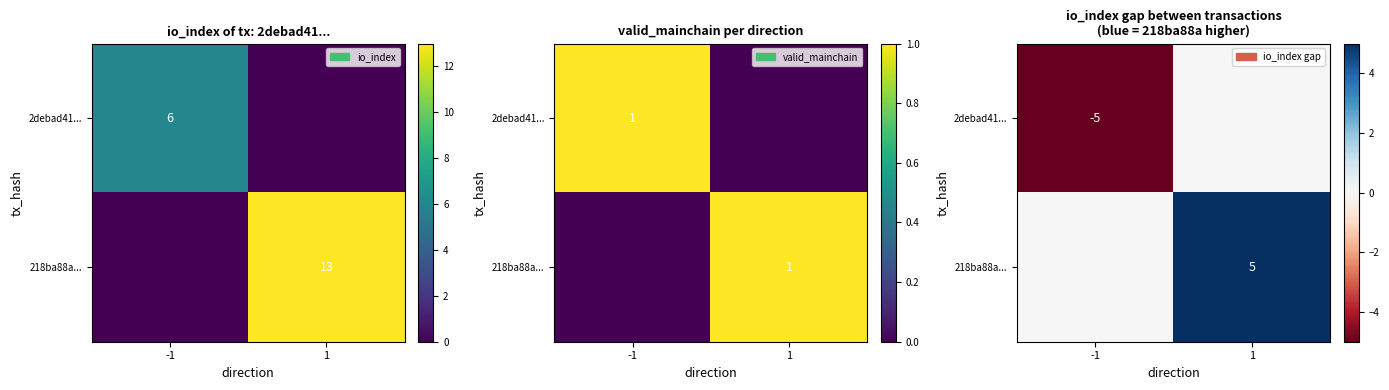

What is the sum of all 218ba88a... values?

5